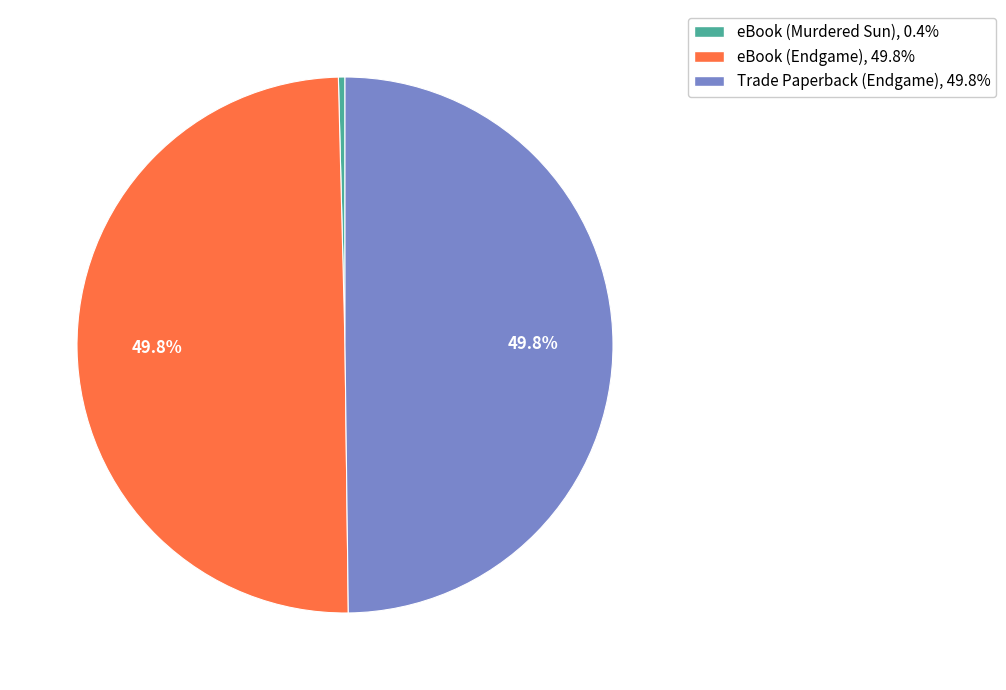

Count the number of slices in the pie.

3